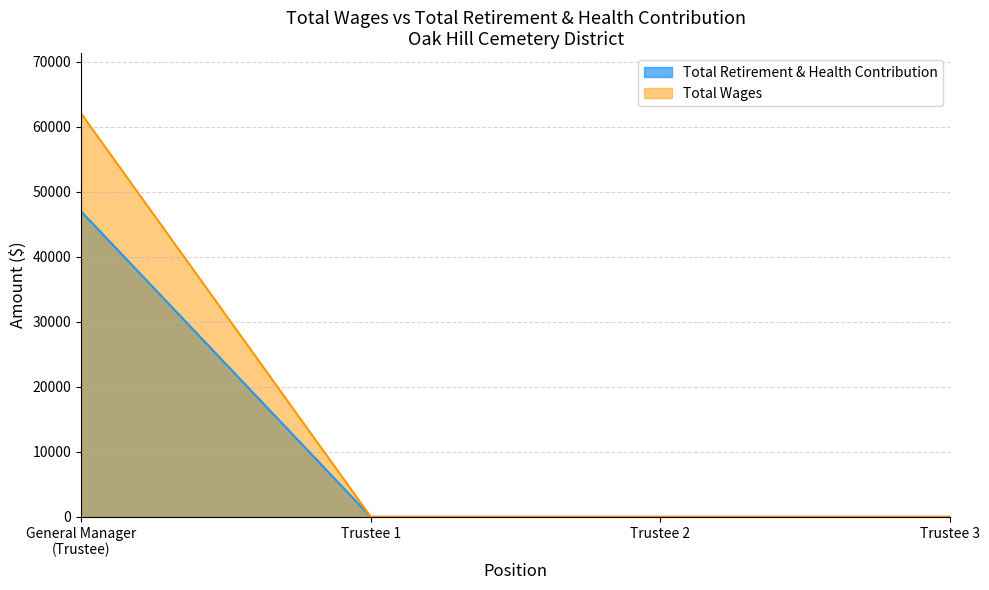

Rank the series by their average value, from highest to lowest.

Total Wages, Total Retirement & Health Contribution